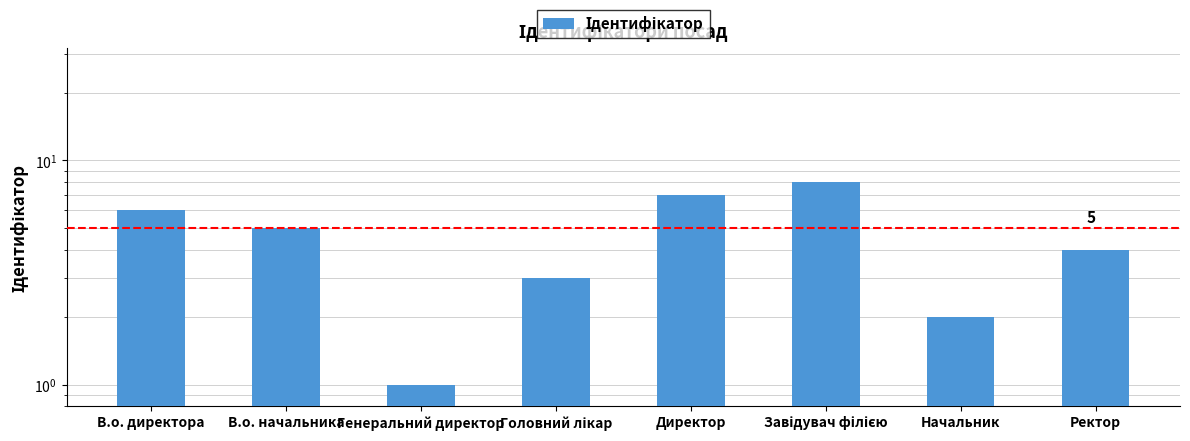

What is the value of the 4th bar from the left?

3